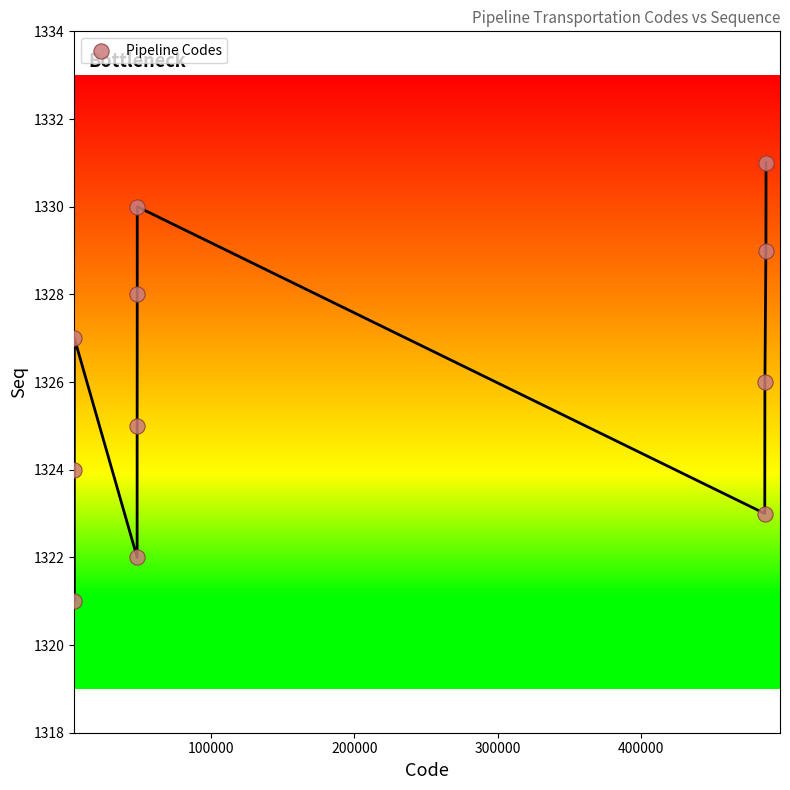

What is the average X value?

195949